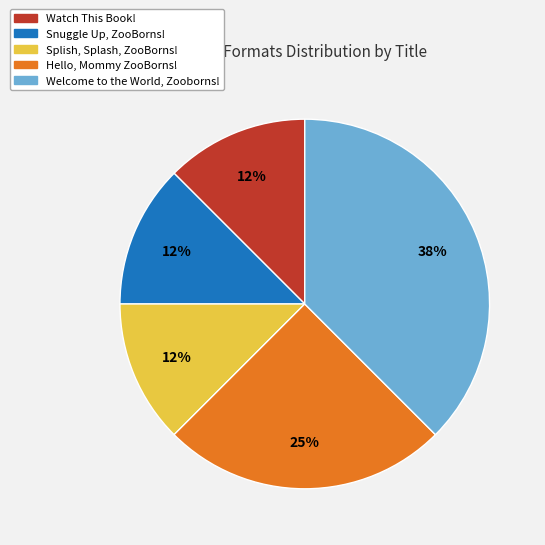

Is it true that Hello, Mommy ZooBorns! is 11% of the pie?

False